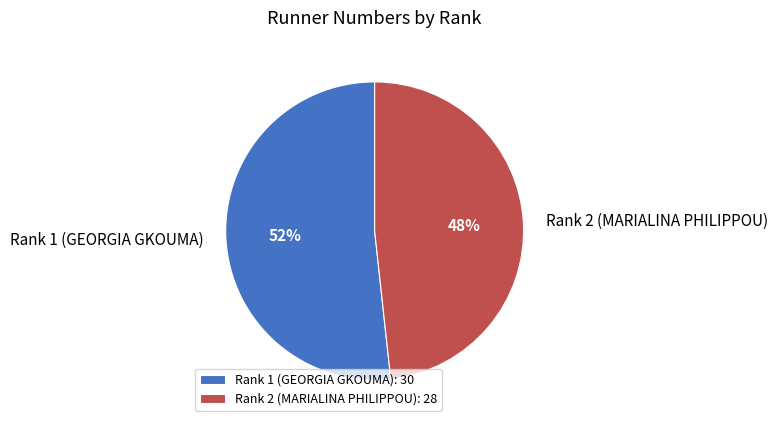

To the nearest percent, what is the combined percentage of Rank 1 (GEORGIA GKOUMA) and Rank 2 (MARIALINA PHILIPPOU)?

100%